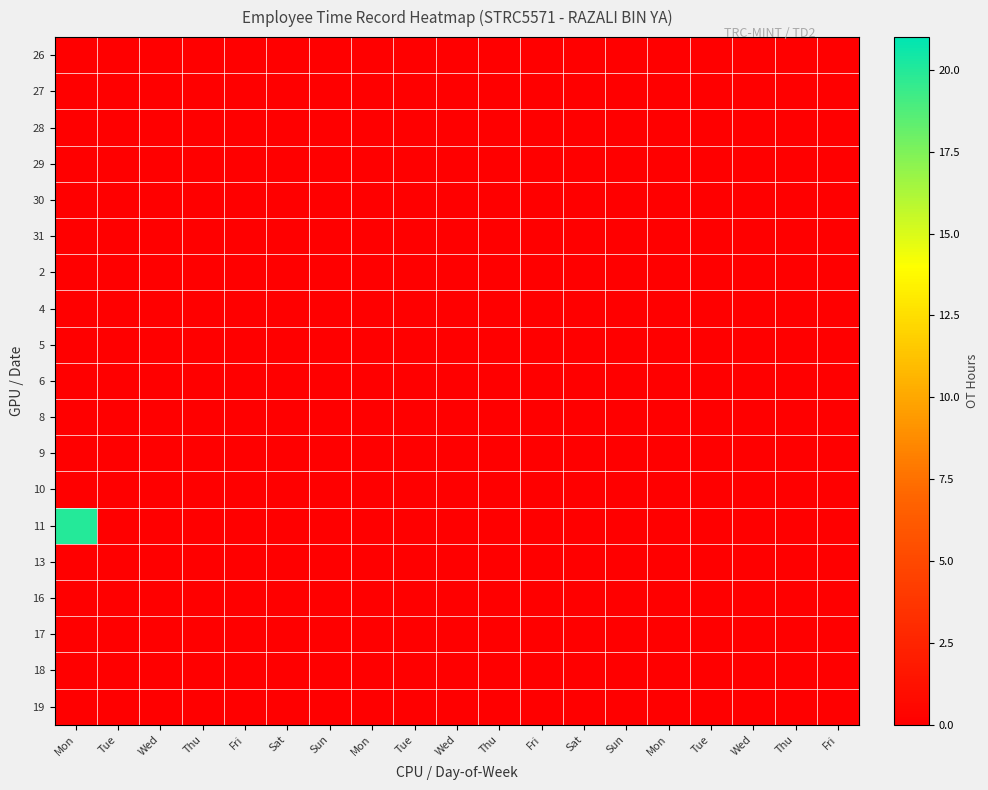

Which series has the widest spread of values?

11